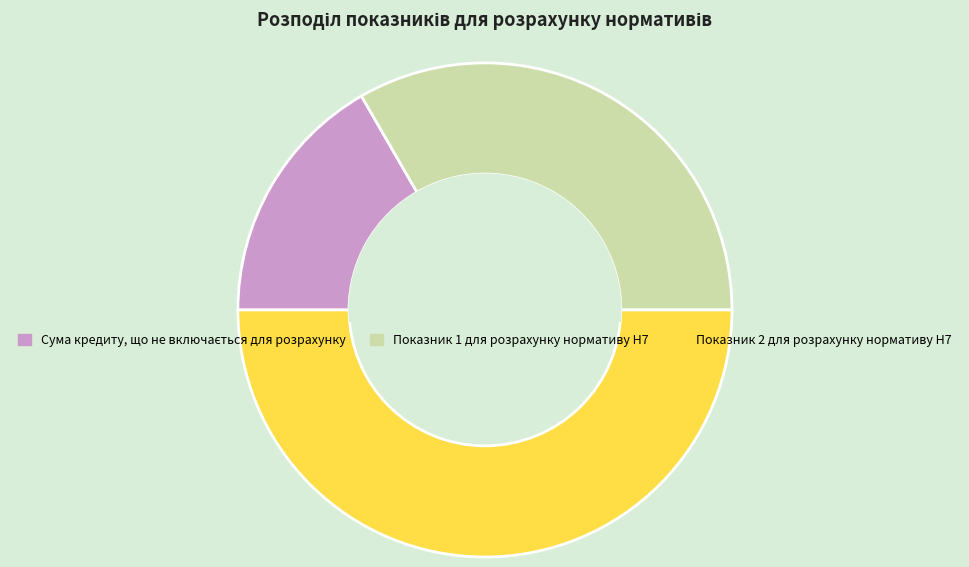

Is Показник 1 для розрахунку нормативу Н7 the majority of the pie?

No